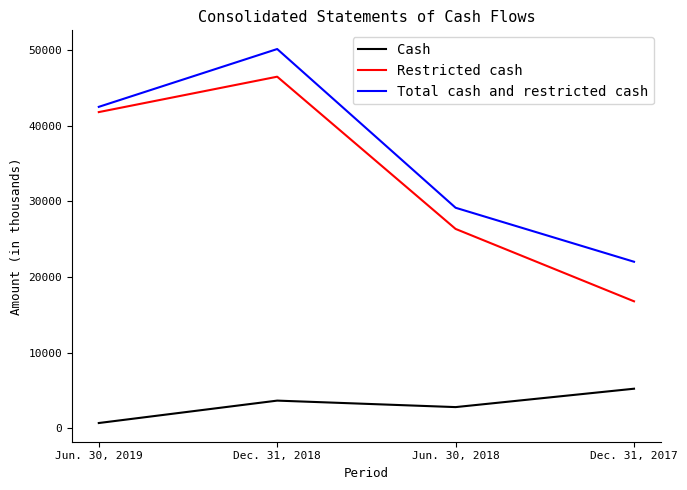

True or false: Restricted cash and Total cash and restricted cash intersect in this chart.

False